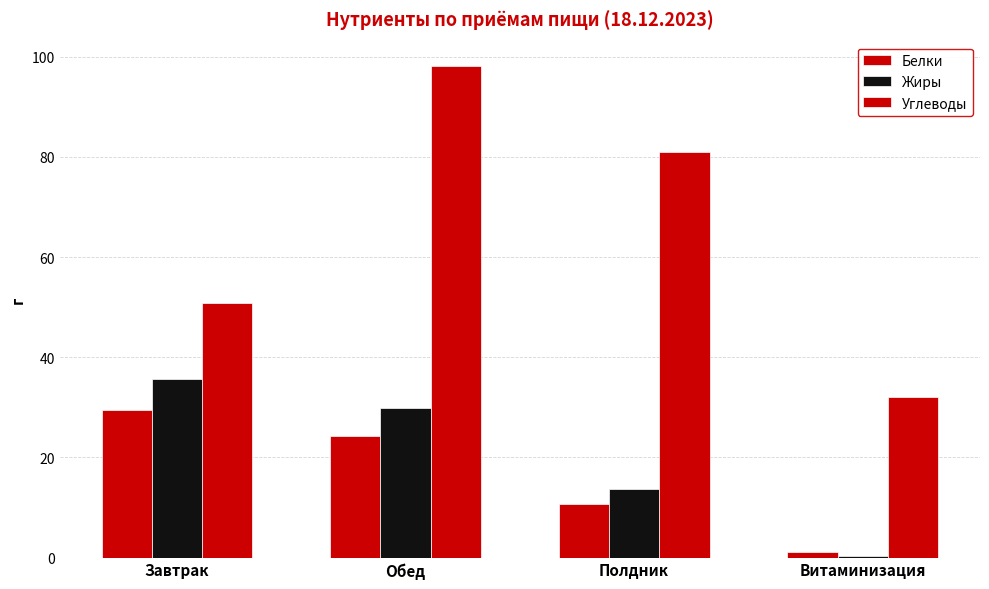

Does the chart contain stacked bars?

No